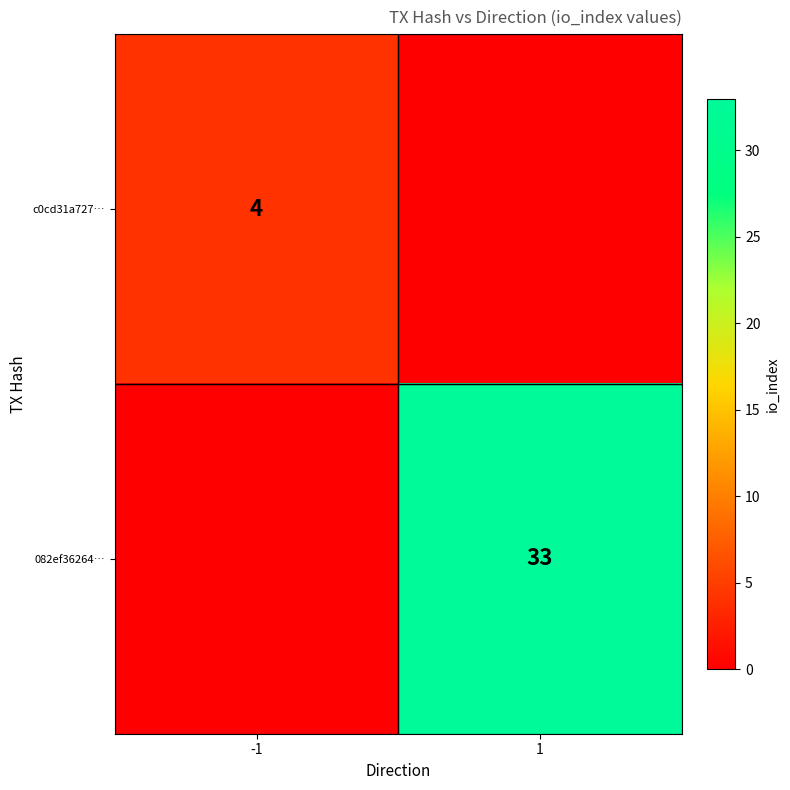

What is the difference between the highest and lowest values at 1?

33